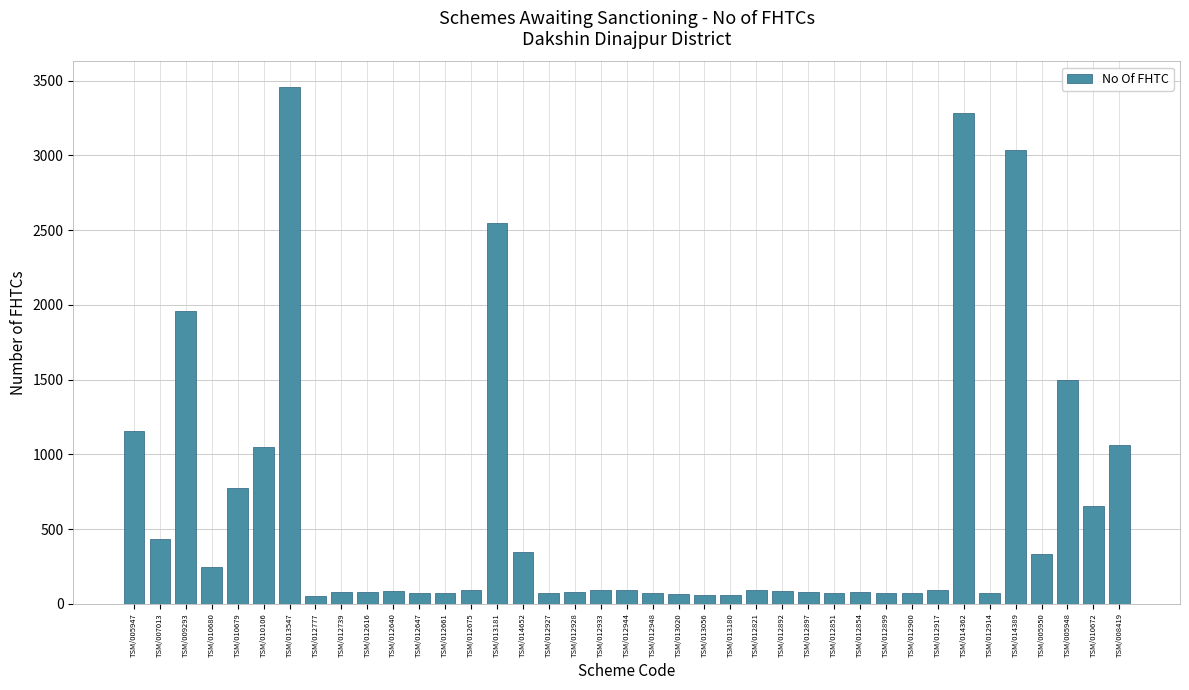

What position from the left is TSM/007013?

2